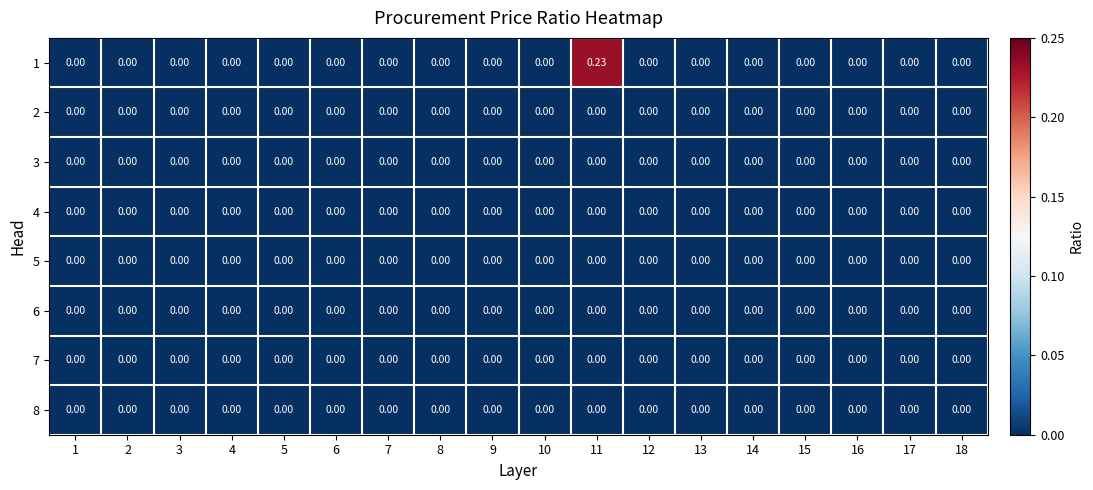

Count the number of data series in this chart.

8